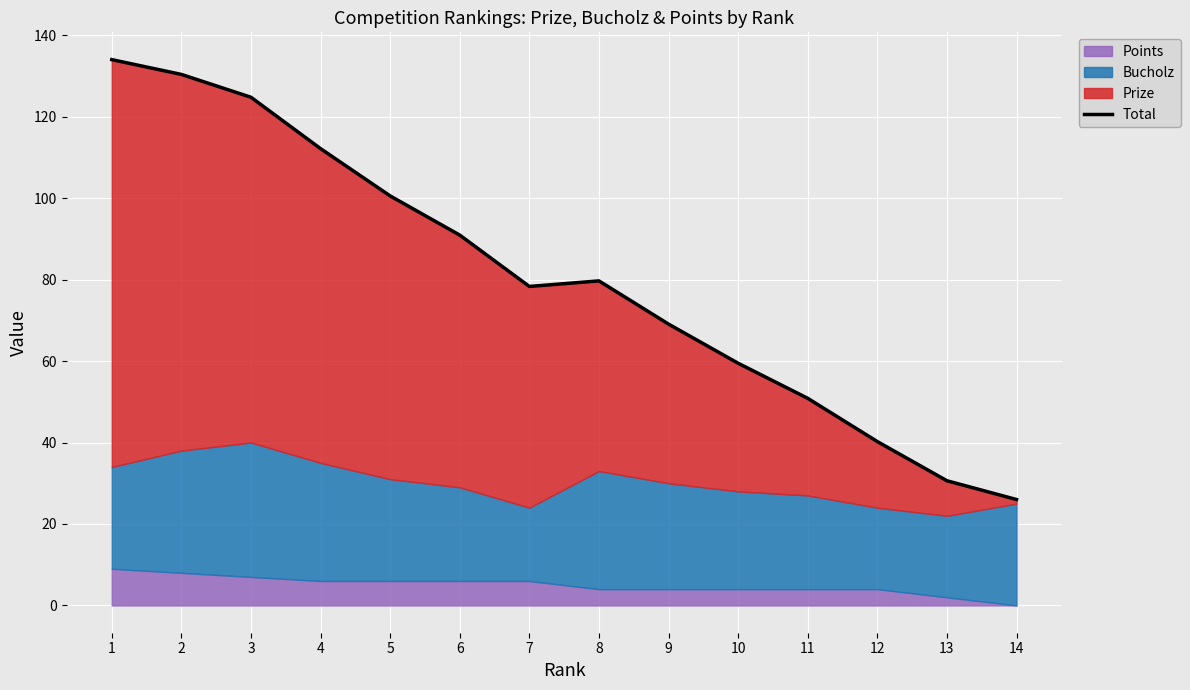

The value at 11 is 50.9. True or false?

True